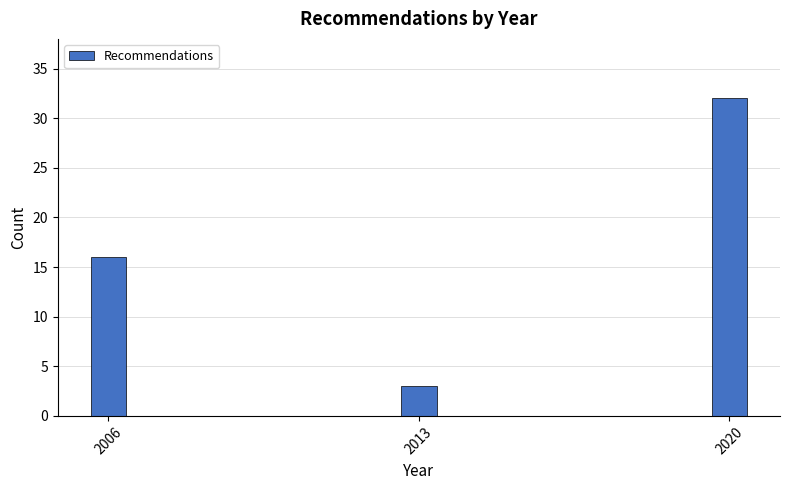

Reading right to left, list all the values displayed in this chart.

32	3	16